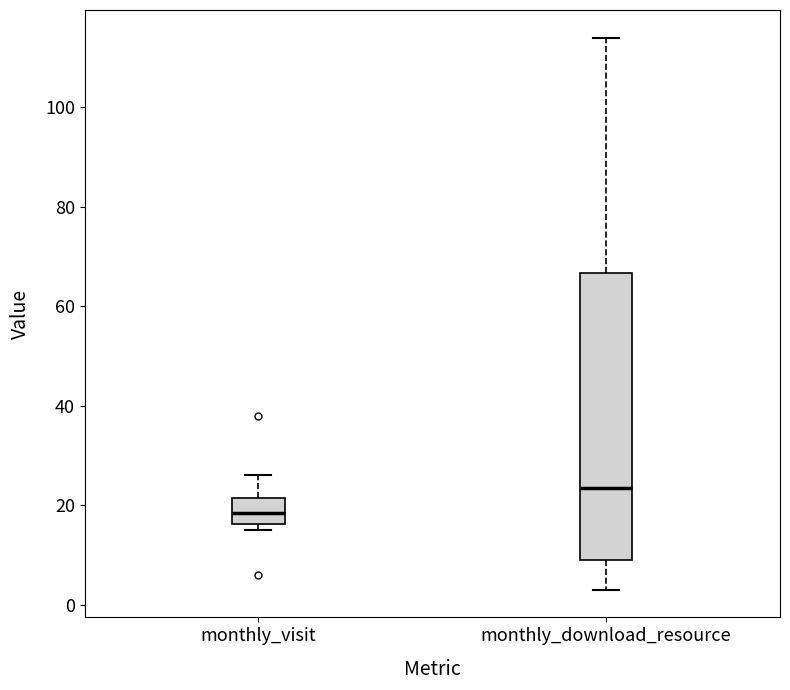

Which box's median line is the highest?

monthly_download_resource